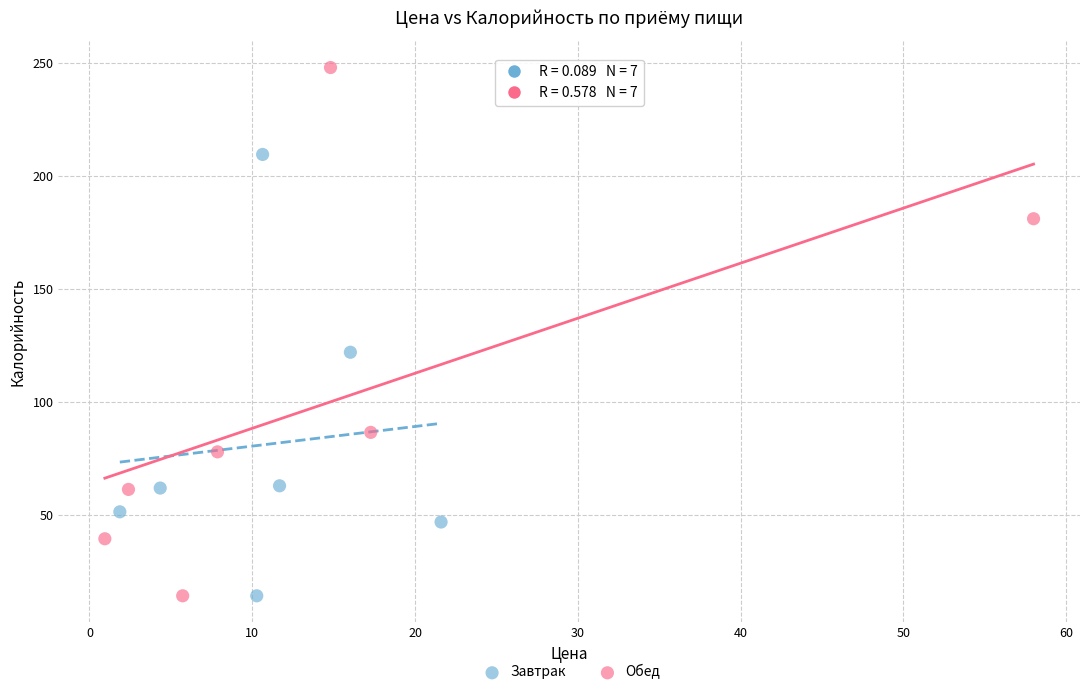

Which series contains the highest Y value?

Обед